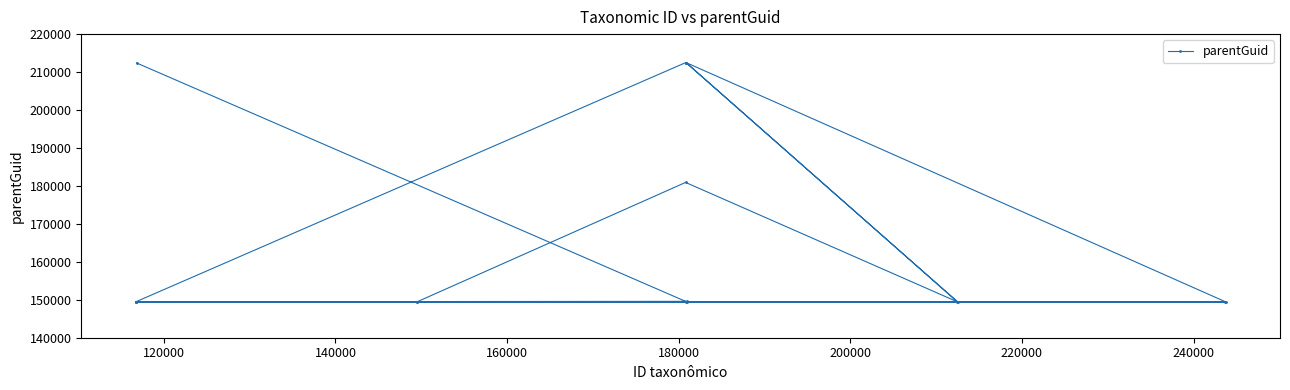

How many points are higher than both their immediate neighbors (excluding endpoints)?

4